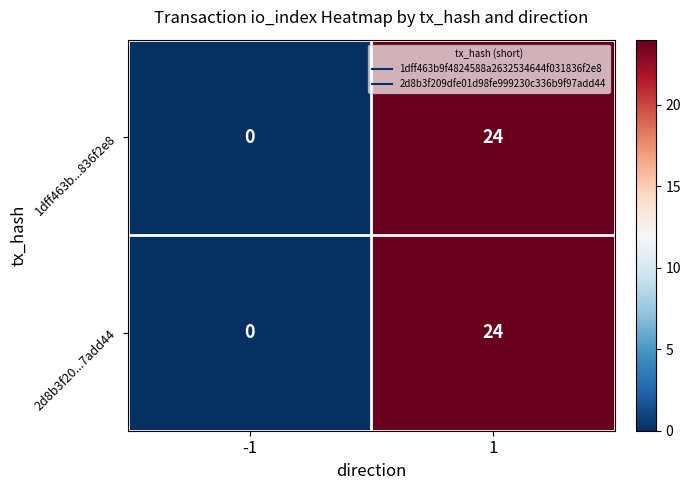

The value of 1dff463b...836f2e8 at 1 is 24. True or false?

True